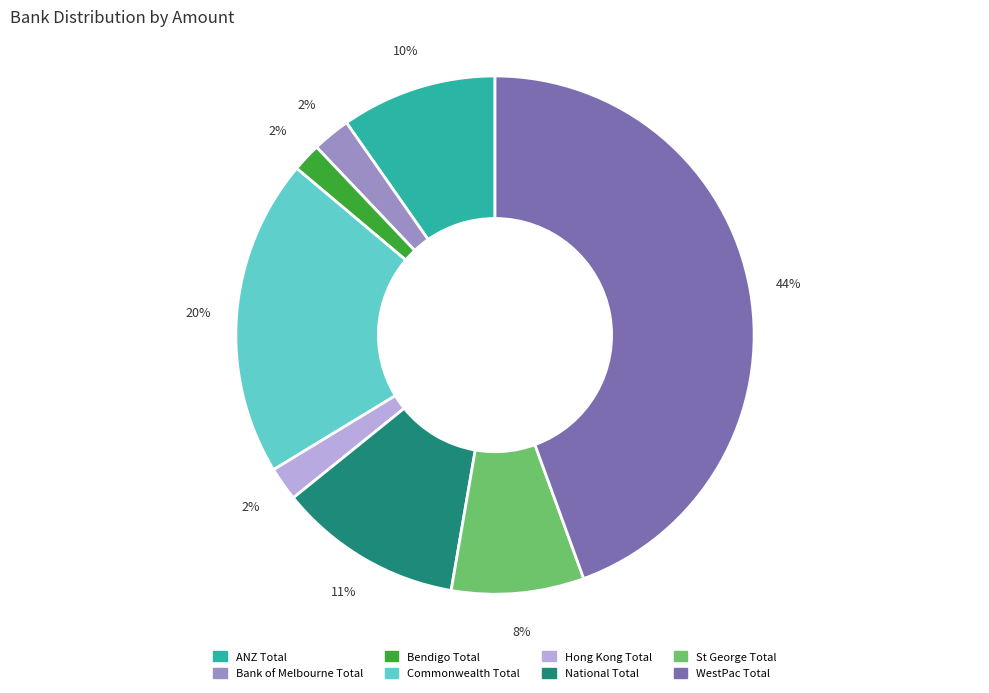

Which has a higher value, National Total or Hong Kong Total?

National Total